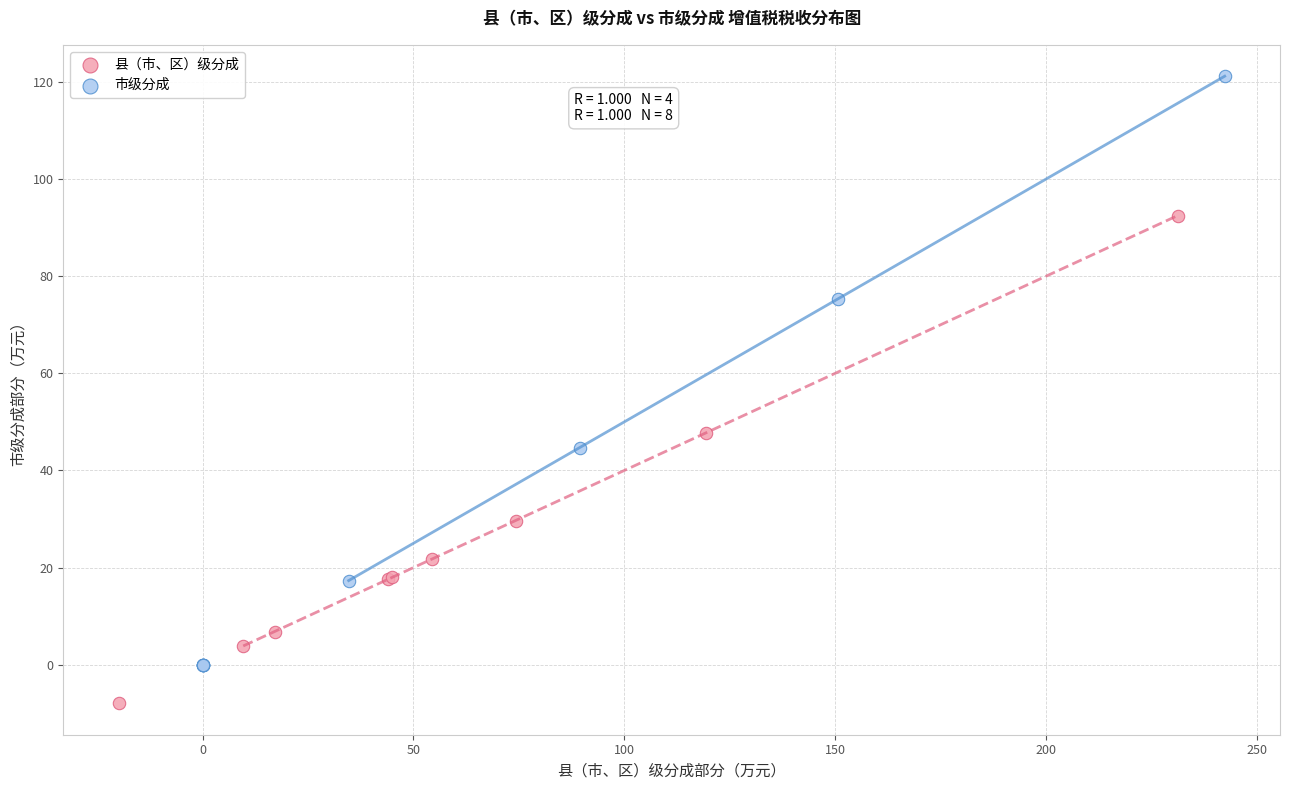

Which series contains the highest Y value?

市级分成